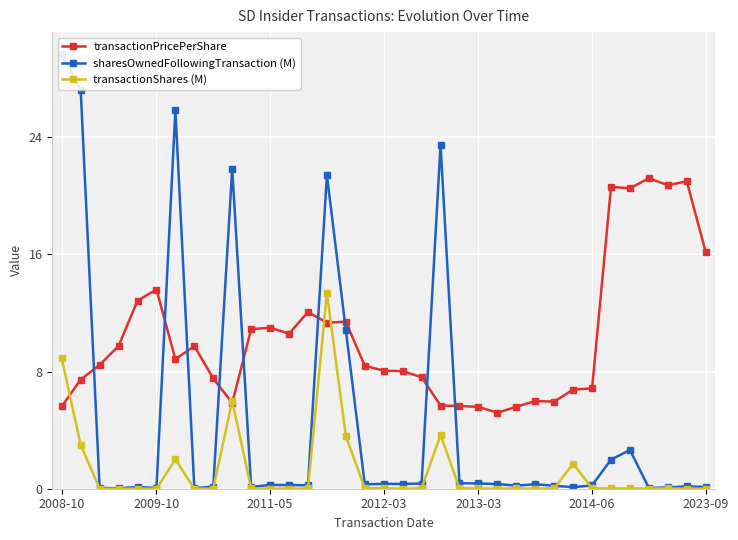

True or false: transactionShares (M) has more than 1 points higher than both neighbors.

True